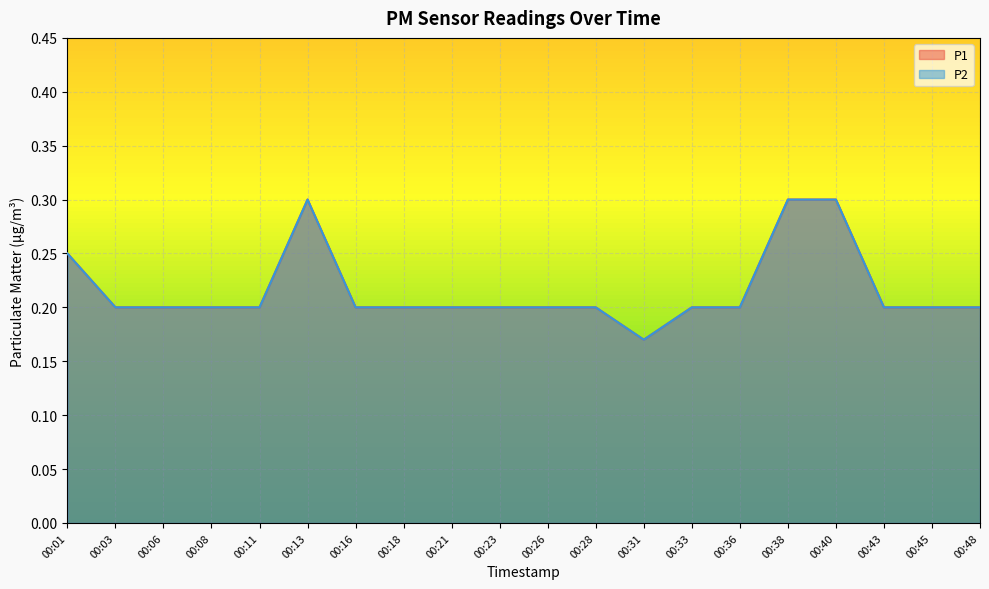

What is the value of the P1 point at the 8th from the left?

0.2